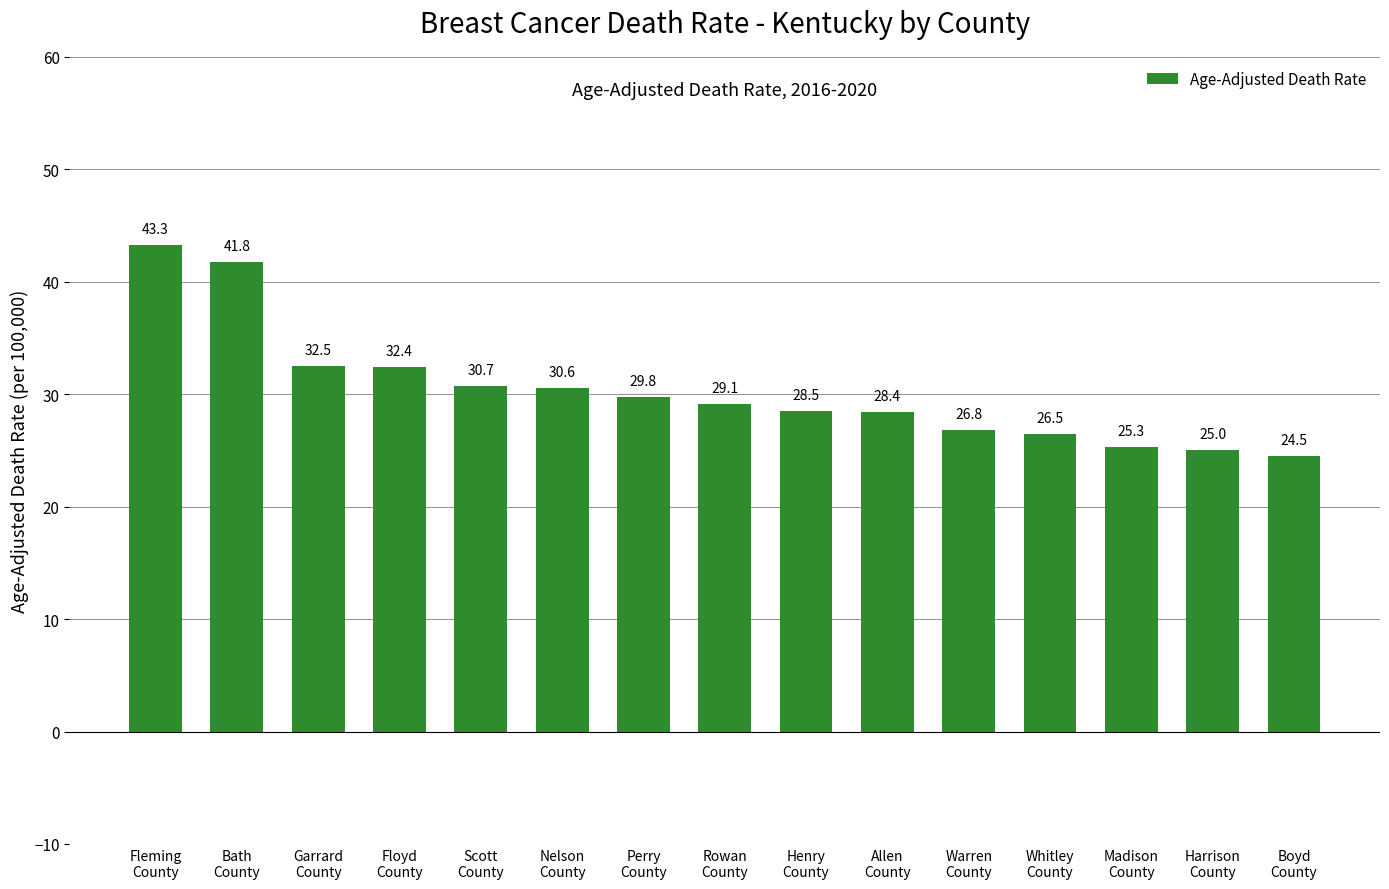

What is the sum of the values at Rowan
County and Allen
County?

57.5